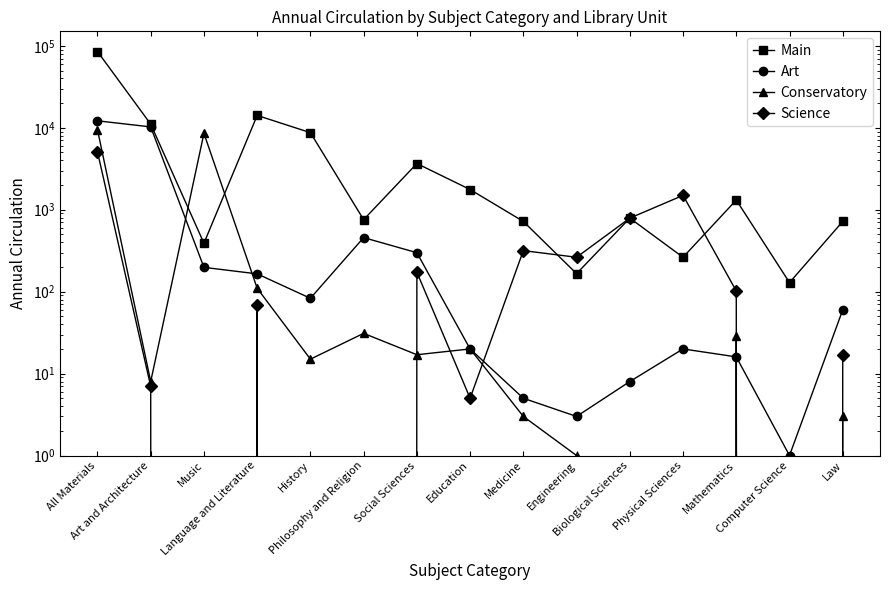

What is the total value across all series at Engineering?

433